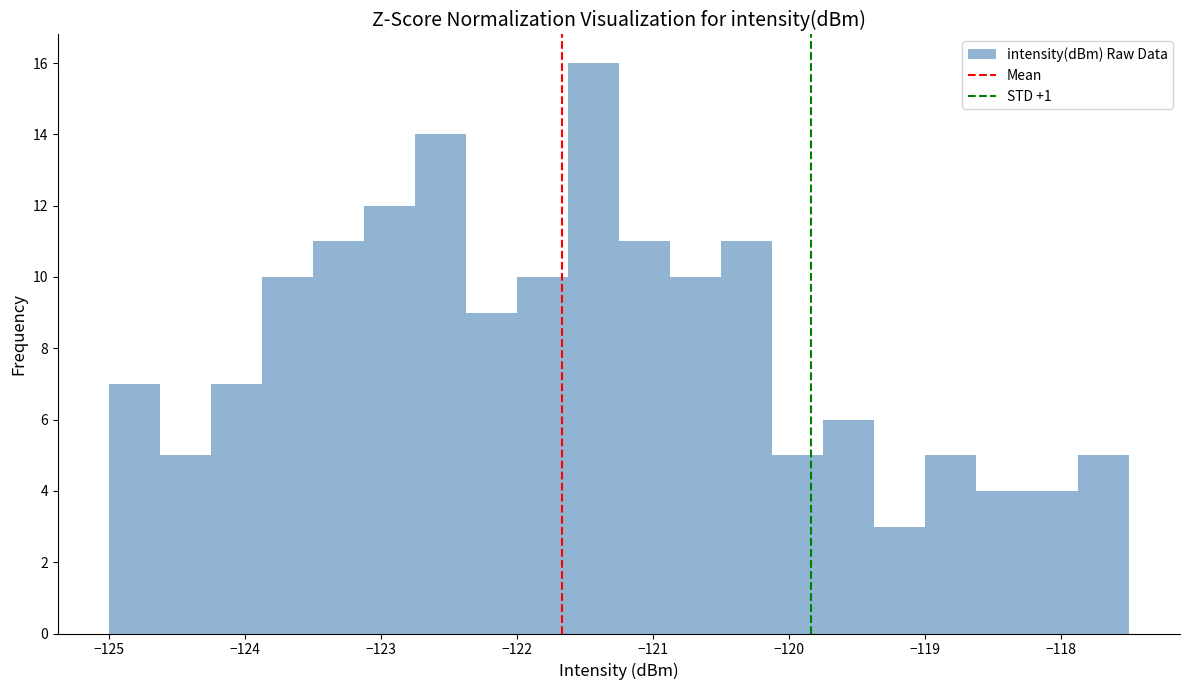

Read against the x-axis, roughly where is the centre of the tallest bar?

-121.4